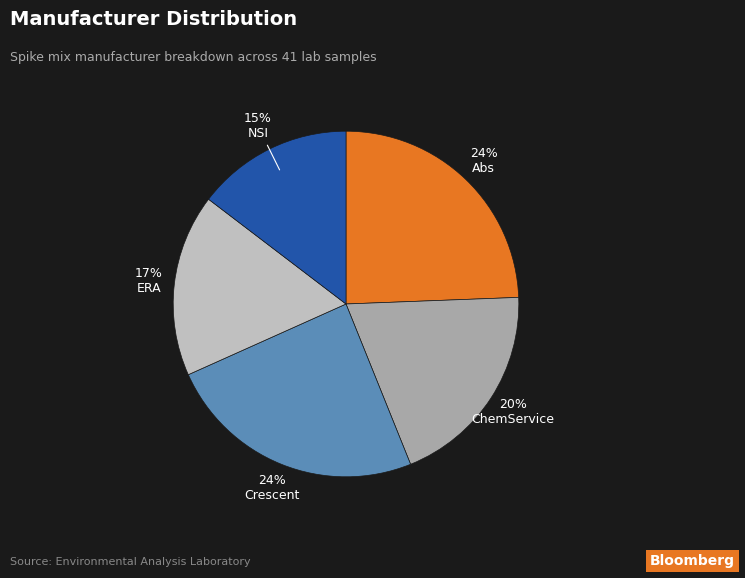

To the nearest percent, what is the average slice percentage?

20%